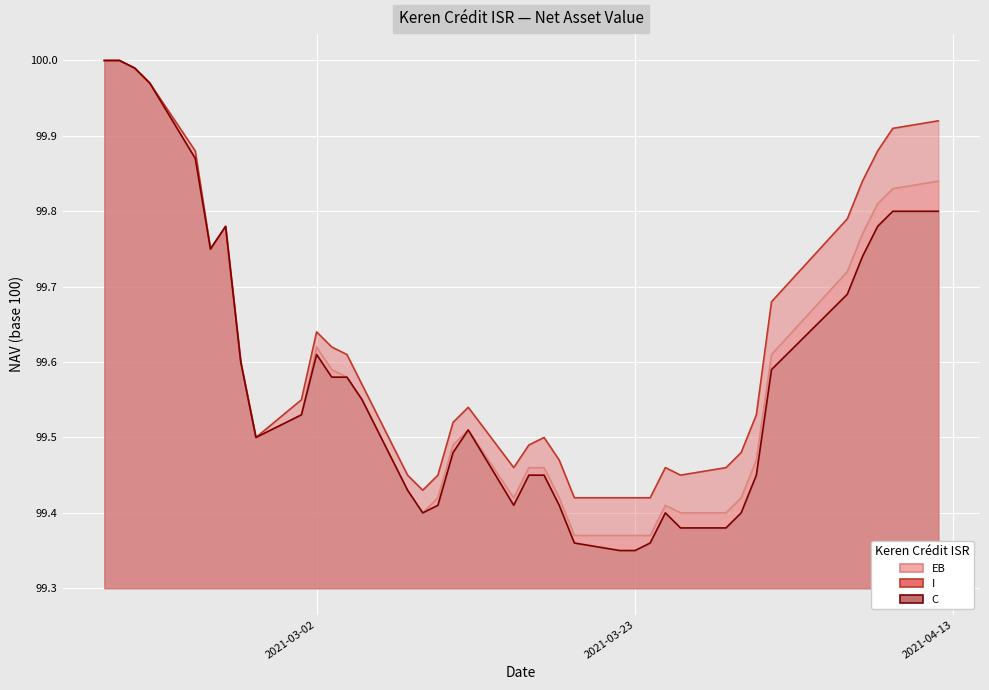

What is the difference between the second highest and minimum values in the I series?

0.6